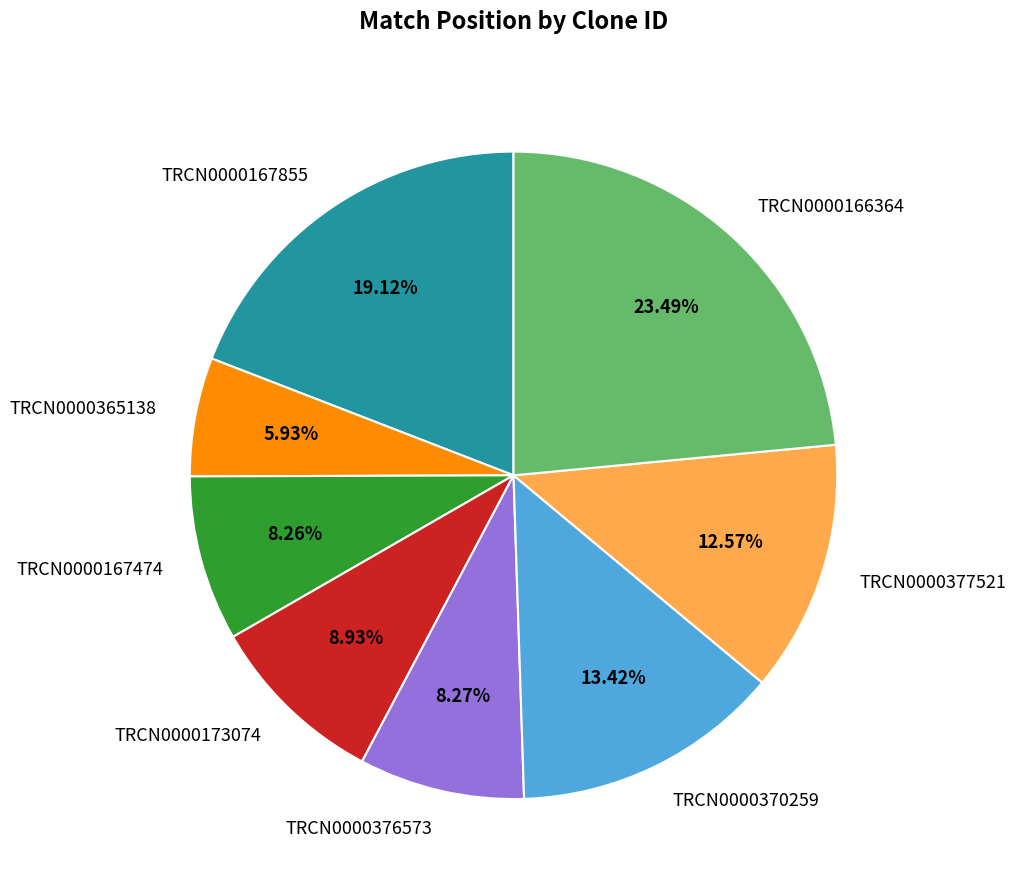

Is there a majority slice in this chart?

No